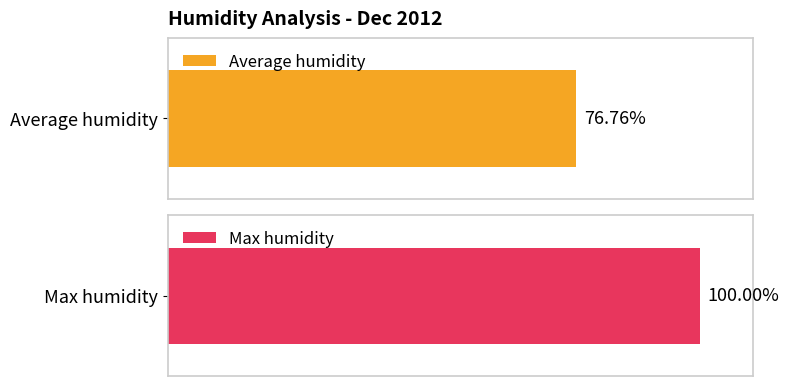

Are the bars horizontal?

Yes